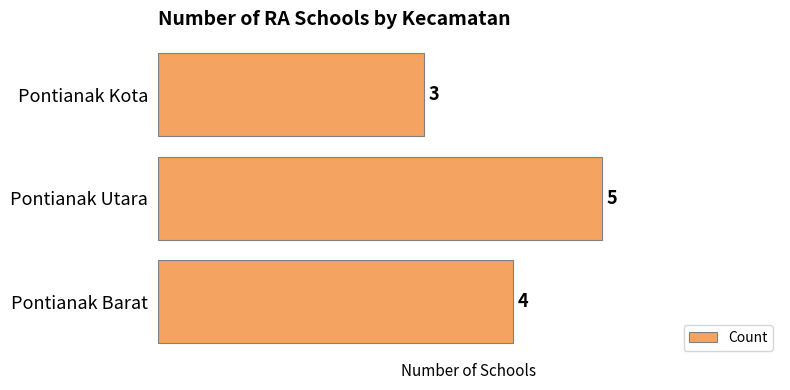

What is the difference between the maximum and minimum values?

2